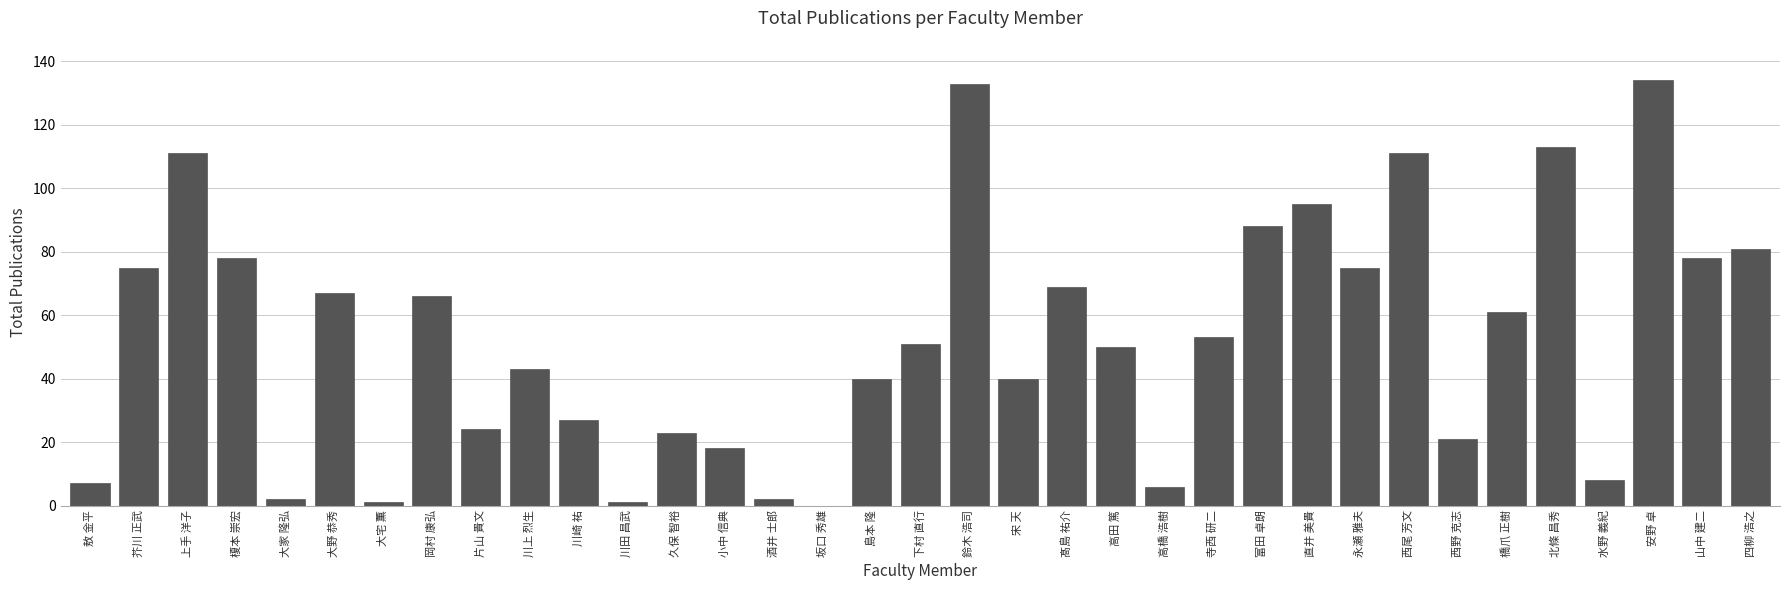

Between 川崎 祐 and 坂口 秀雄, which is larger?

川崎 祐